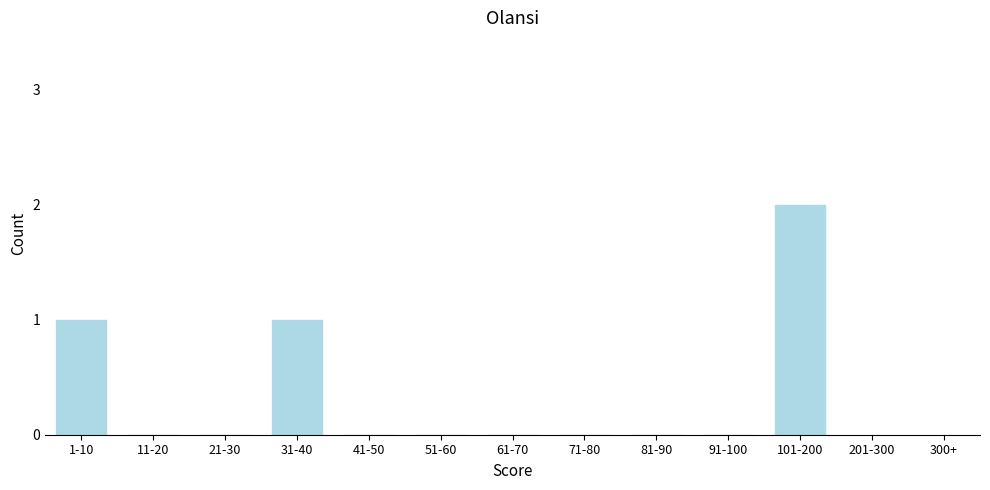

Reading left to right, transcribe all the data shown in this chart.

1-10=1	11-20=0	21-30=0	31-40=1	41-50=0	51-60=0	61-70=0	71-80=0	81-90=0	91-100=0	101-200=2